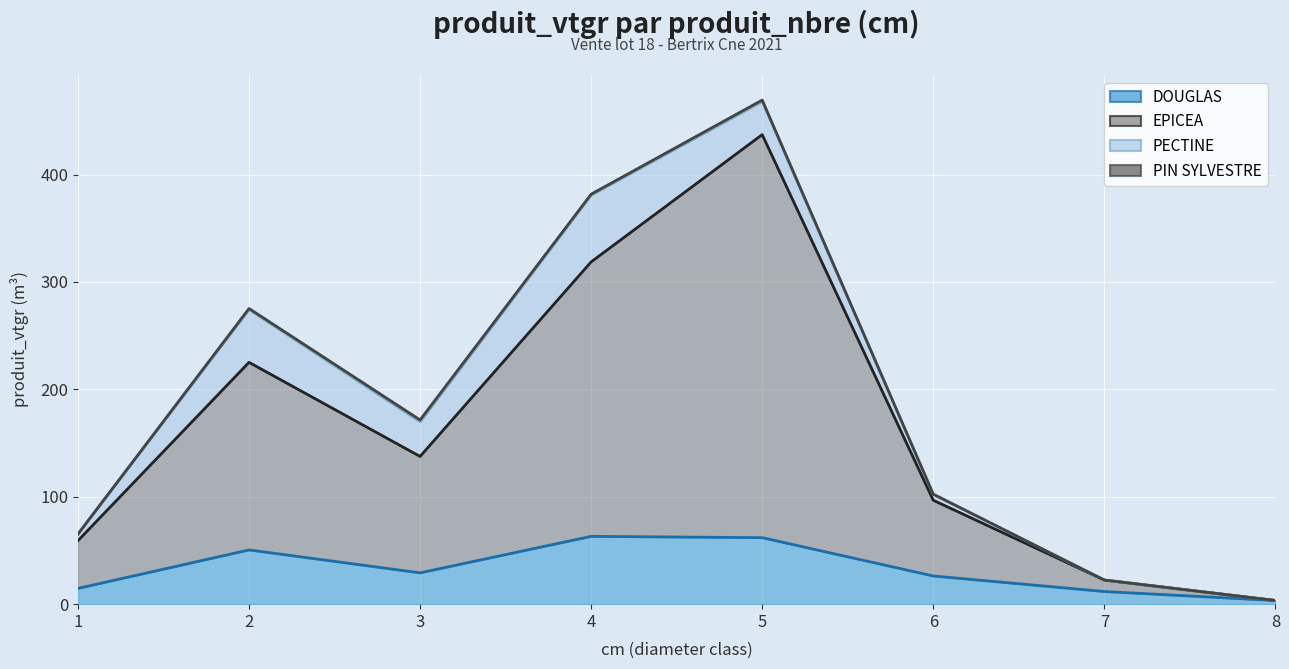

How many interior local valleys does the EPICEA series have?

1